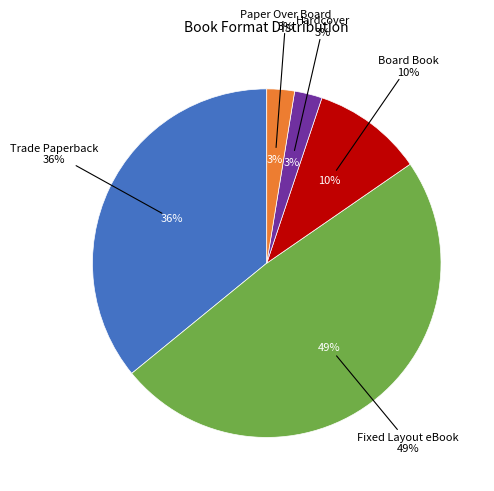

To the nearest percent, what portion does Board Book represent?

10%